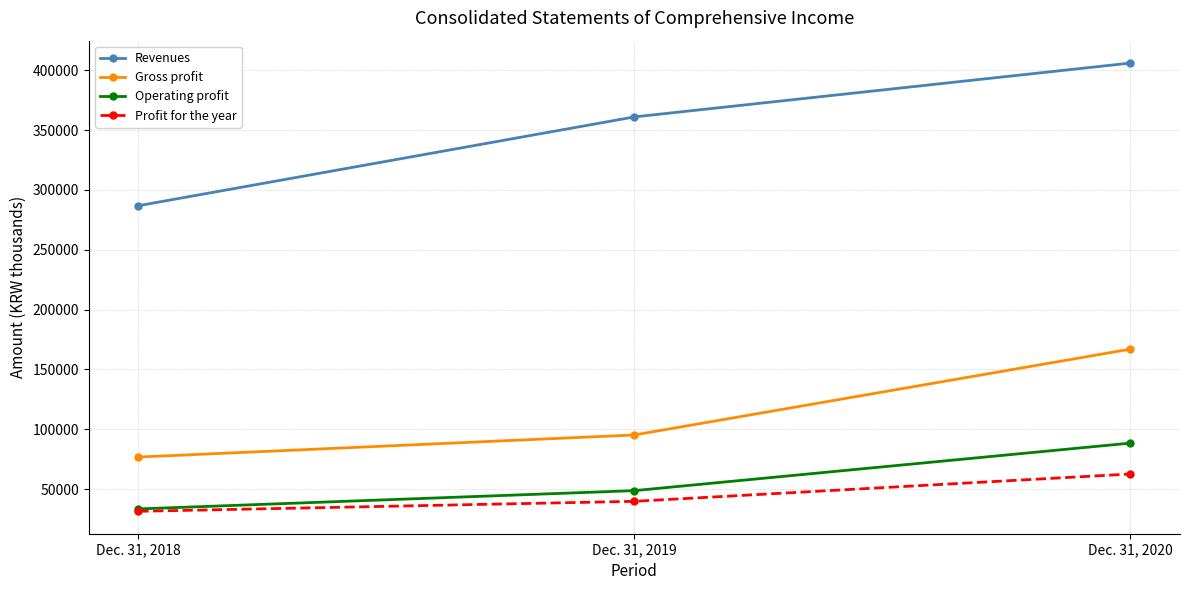

What is the total value across all series at Dec. 31, 2019?

544539